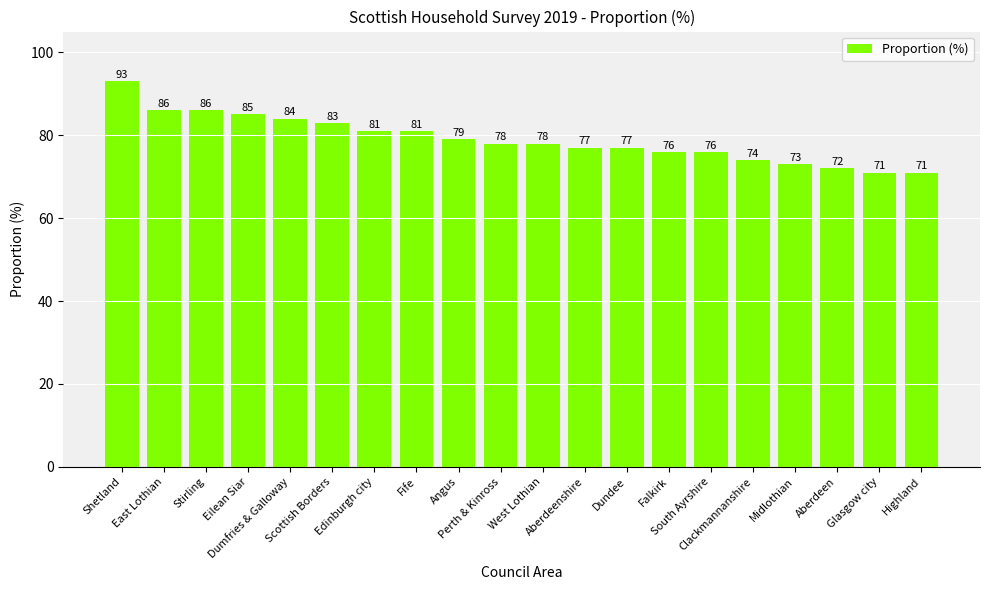

Are the bars horizontal?

No